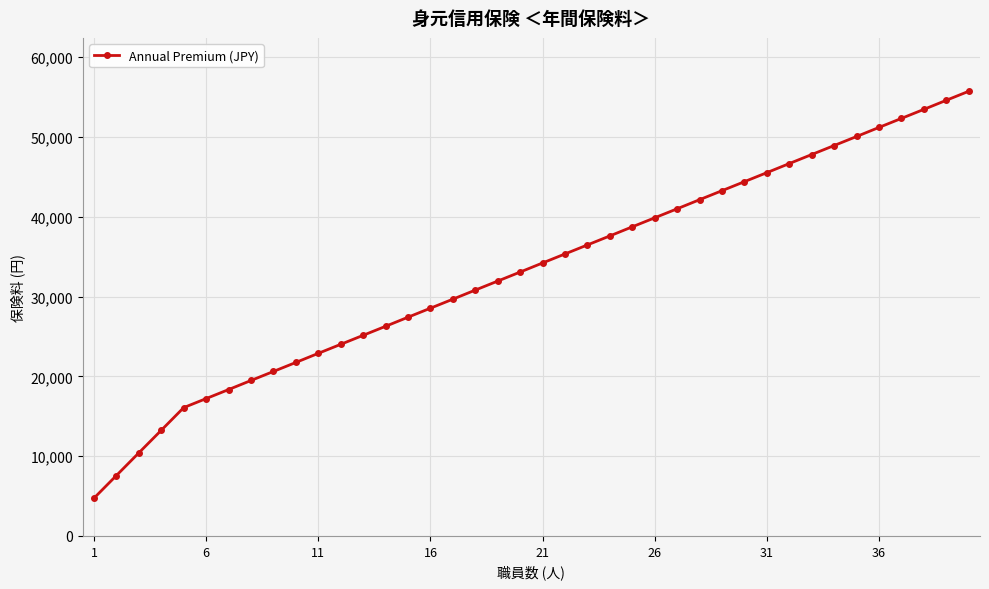

What is the minimum value shown in the chart?

4730